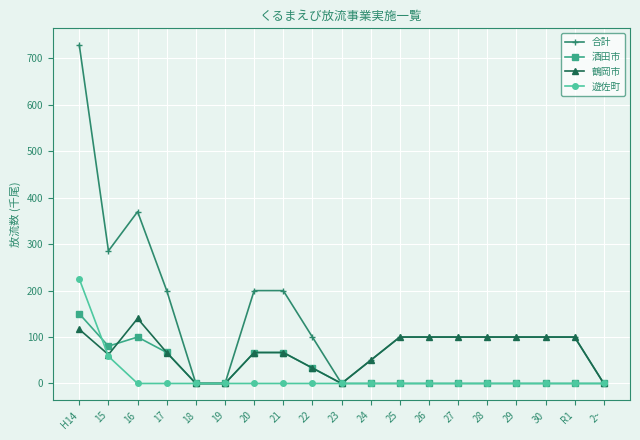

Which series has the largest range (max minus min)?

合計